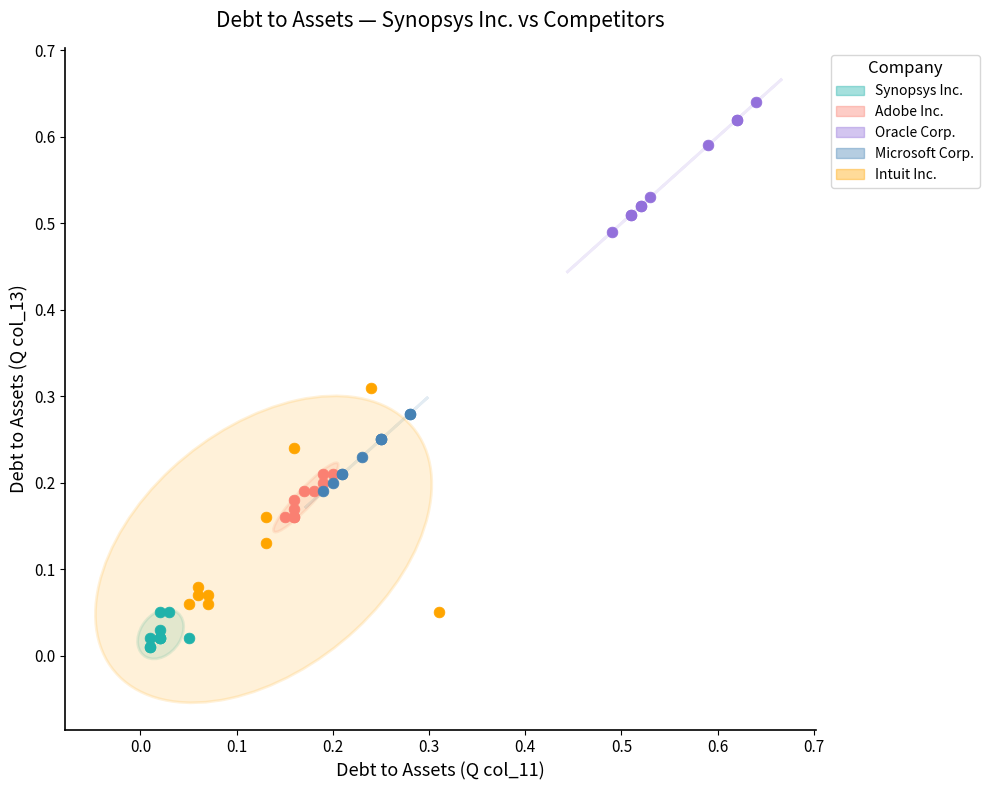

Which series has the largest Y range (max minus min)?

Intuit Inc.